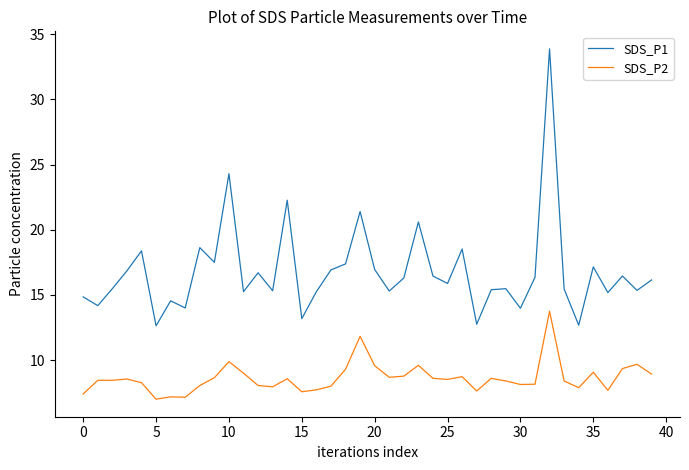

List the series in order of their peak value, highest first.

SDS_P1, SDS_P2